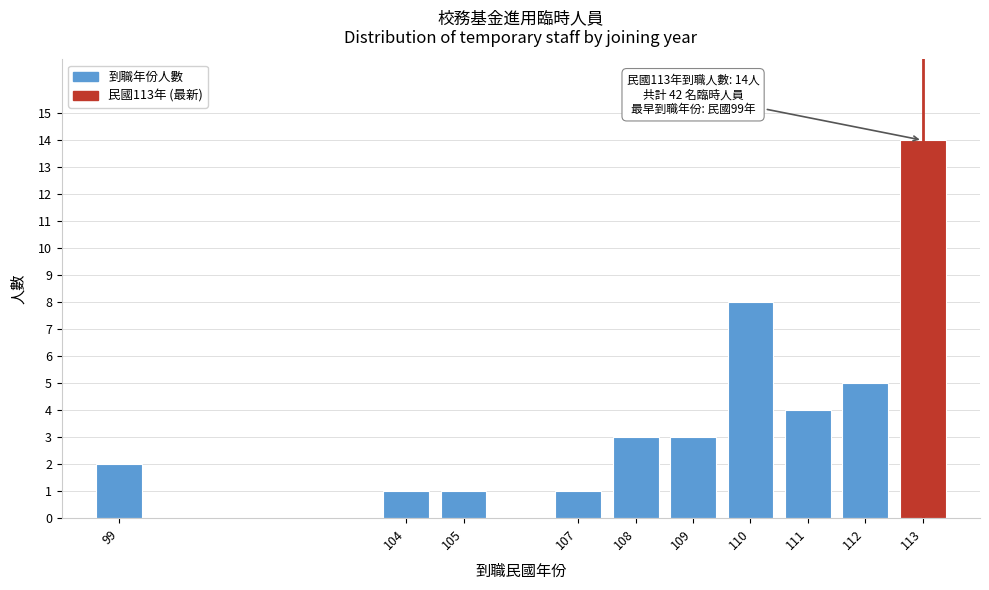

Reading left to right, list all the values displayed in this chart.

2	1	1	1	3	3	8	4	5	14